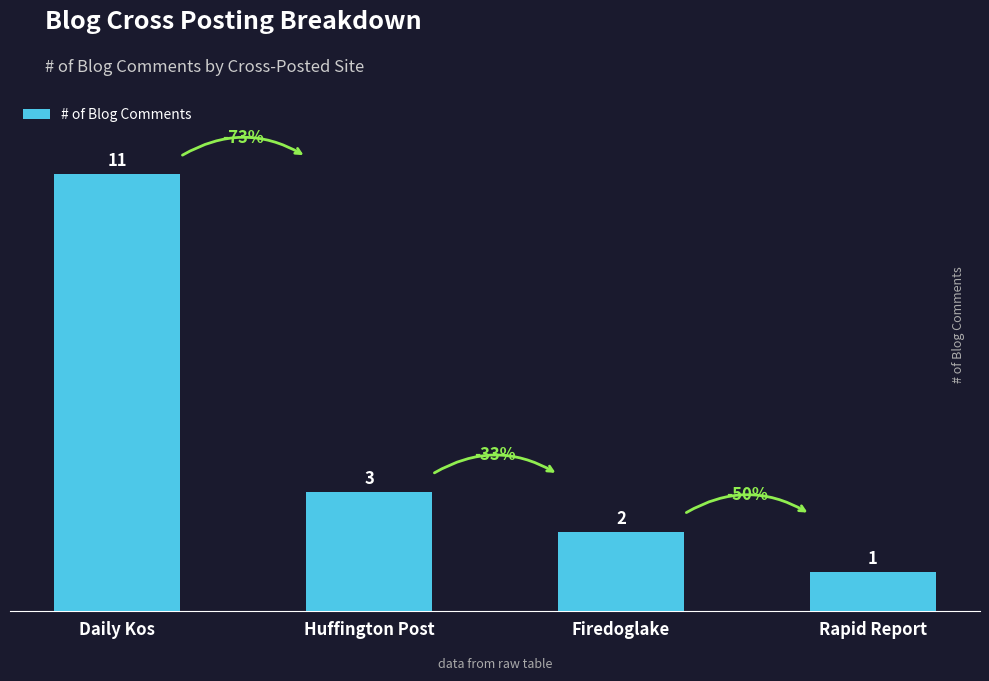

How many values are below 3?

2